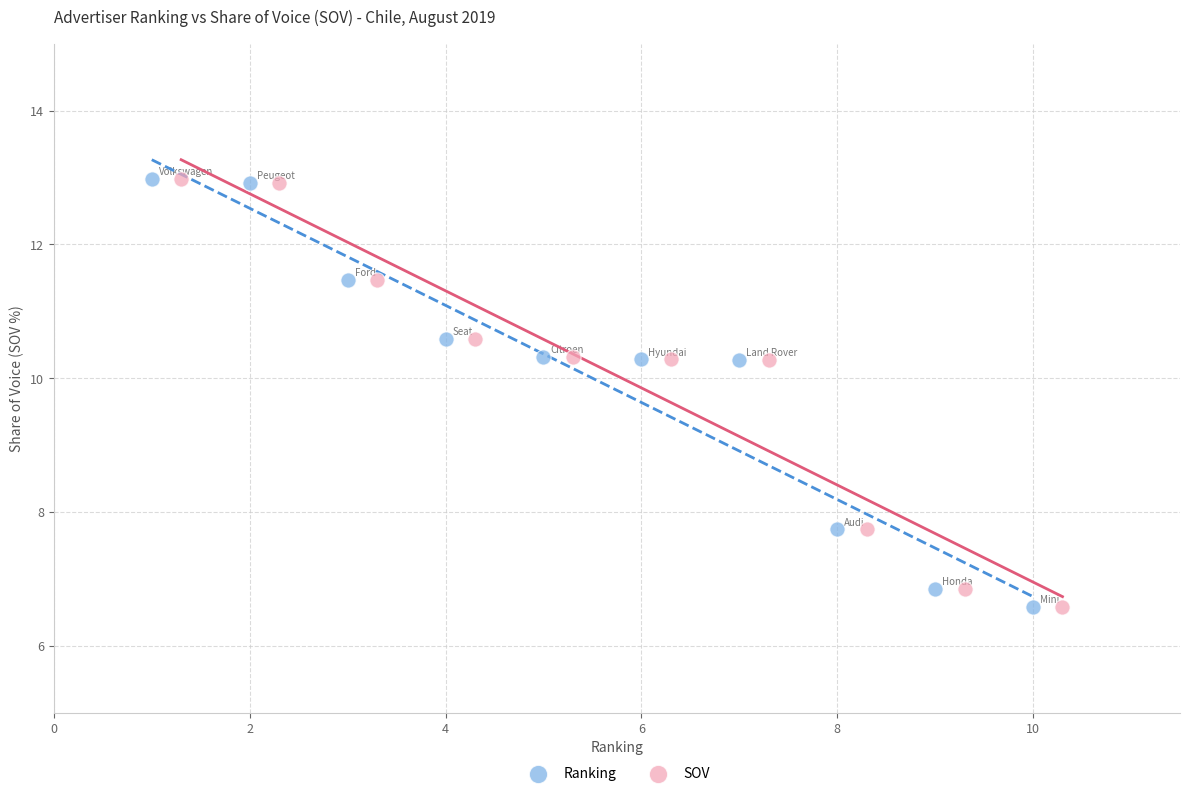

What are all the series names shown in the legend?

Ranking, SOV